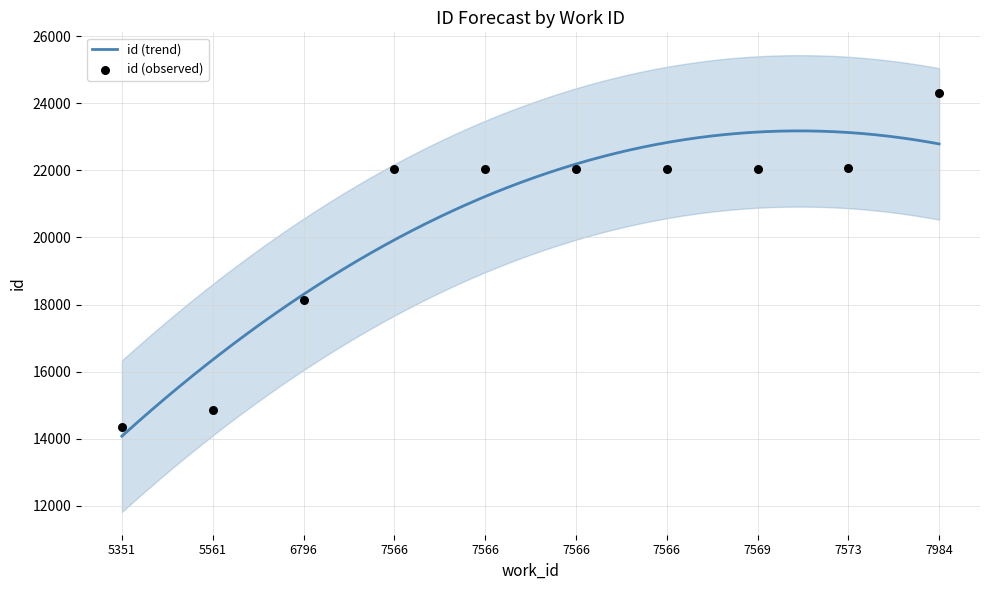

Which has a higher value, 7573 or 7566?

7573